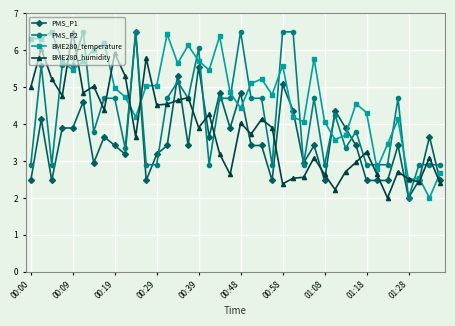

Which series ends up on top after the final intersection of PMS_P1 and BME280_temperature?

BME280_temperature